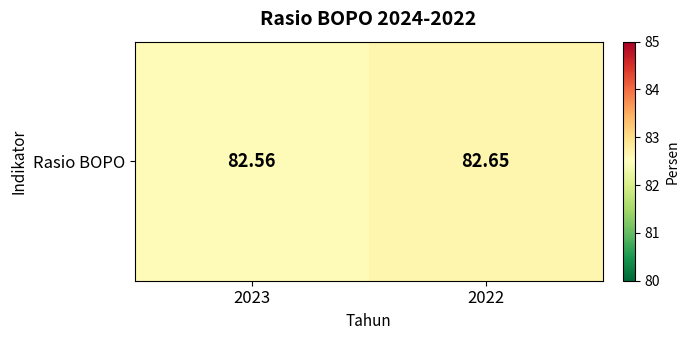

The value at 2023 is 82.6. True or false?

True